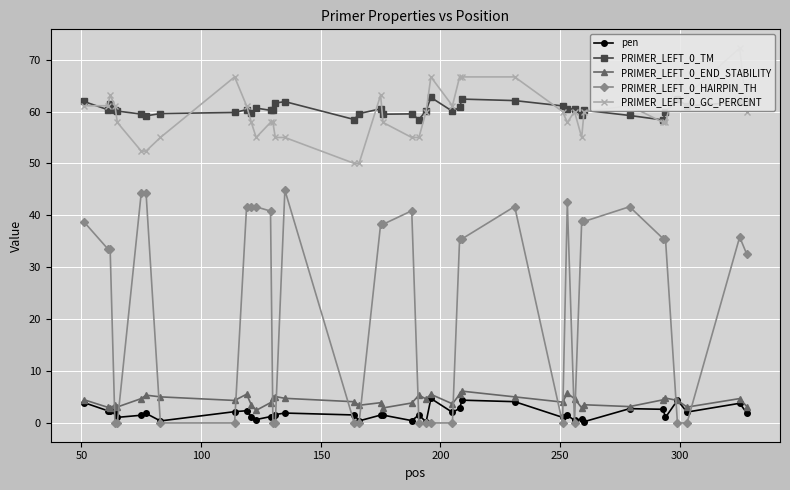

True or false: PRIMER_LEFT_0_HAIRPIN_TH and PRIMER_LEFT_0_TM intersect in this chart.

False